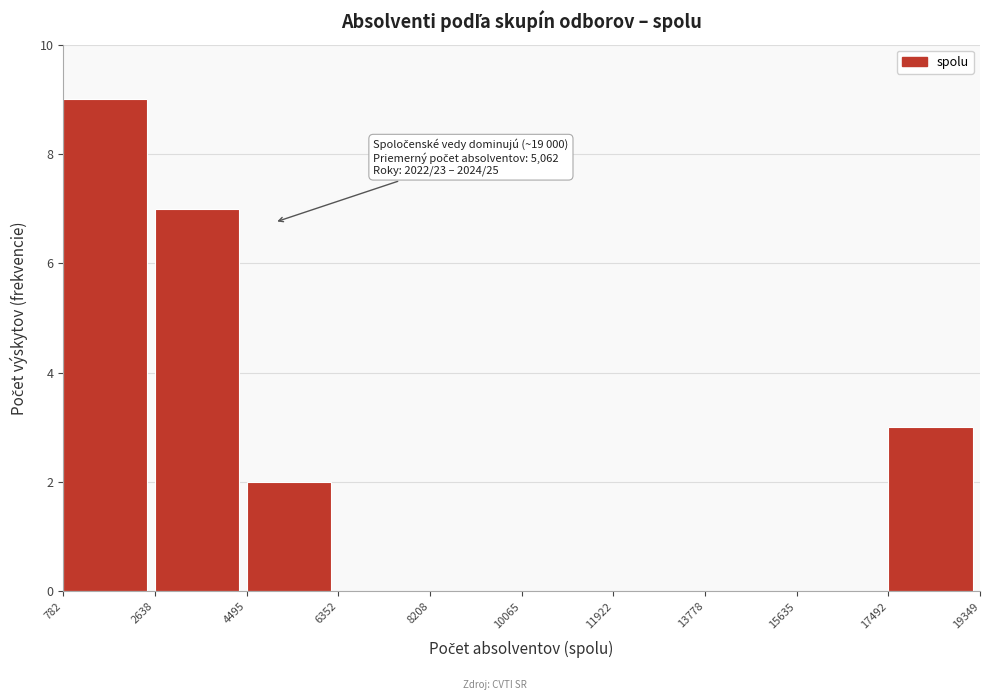

Which range on the x-axis has the tallest bar?

782 to 2638